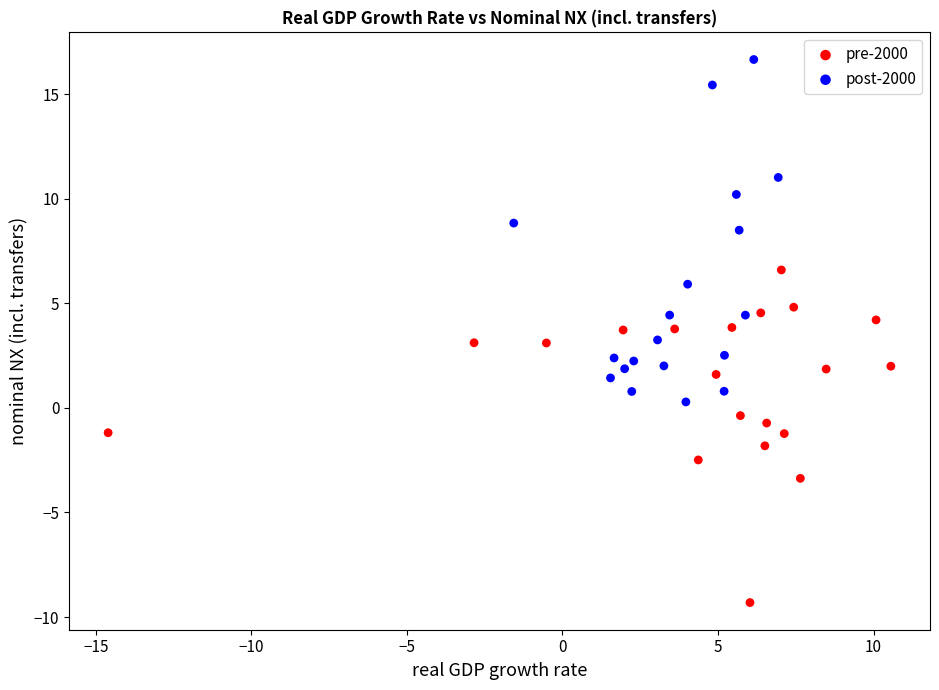

What are all the series names shown in the legend?

pre-2000, post-2000